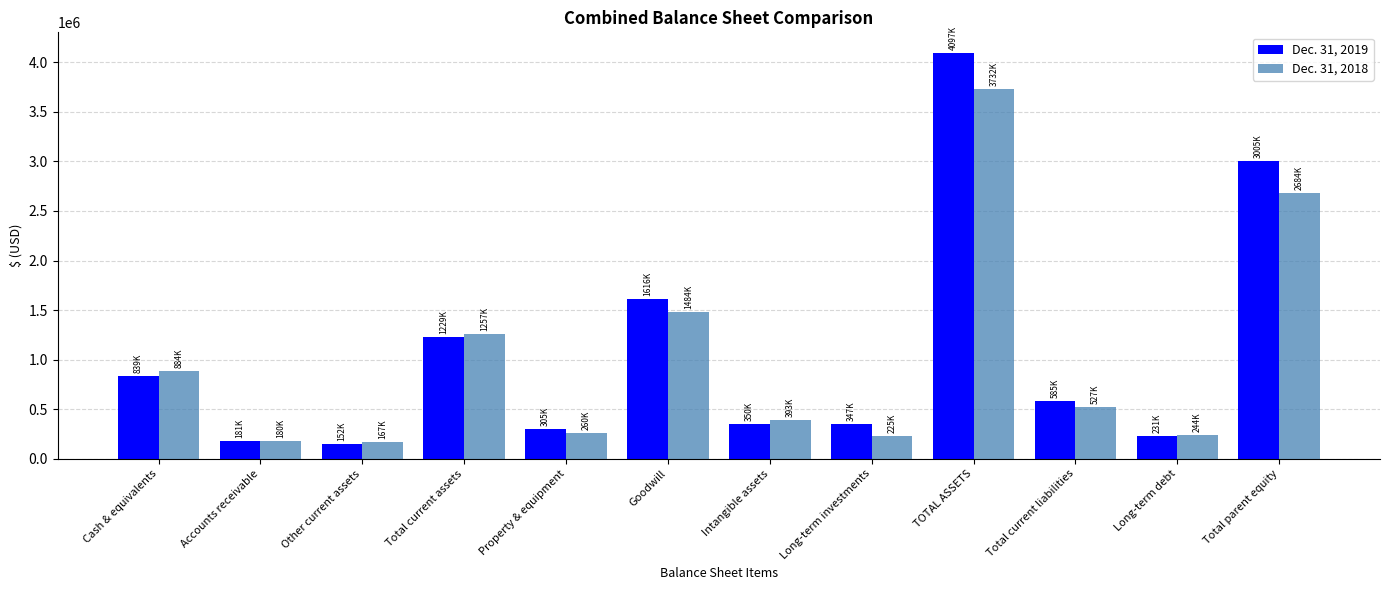

At how many categories does at least one series exceed 3093828?

1